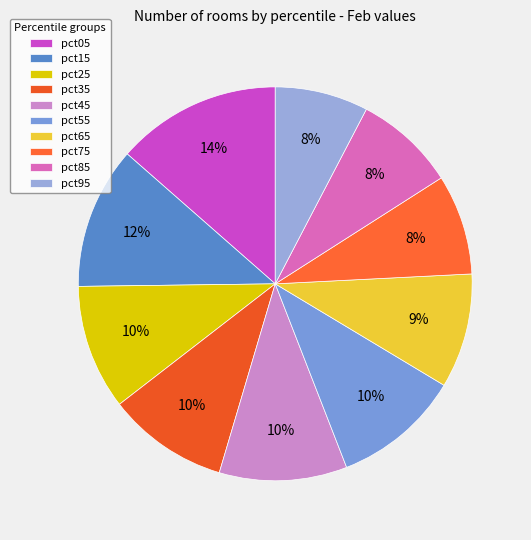

True or false: pct55 accounts for 4% of the total.

False